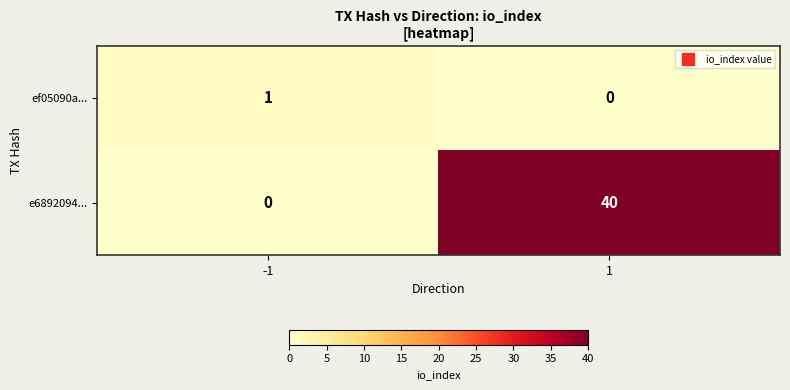

Which series has the widest spread of values?

e6892094...